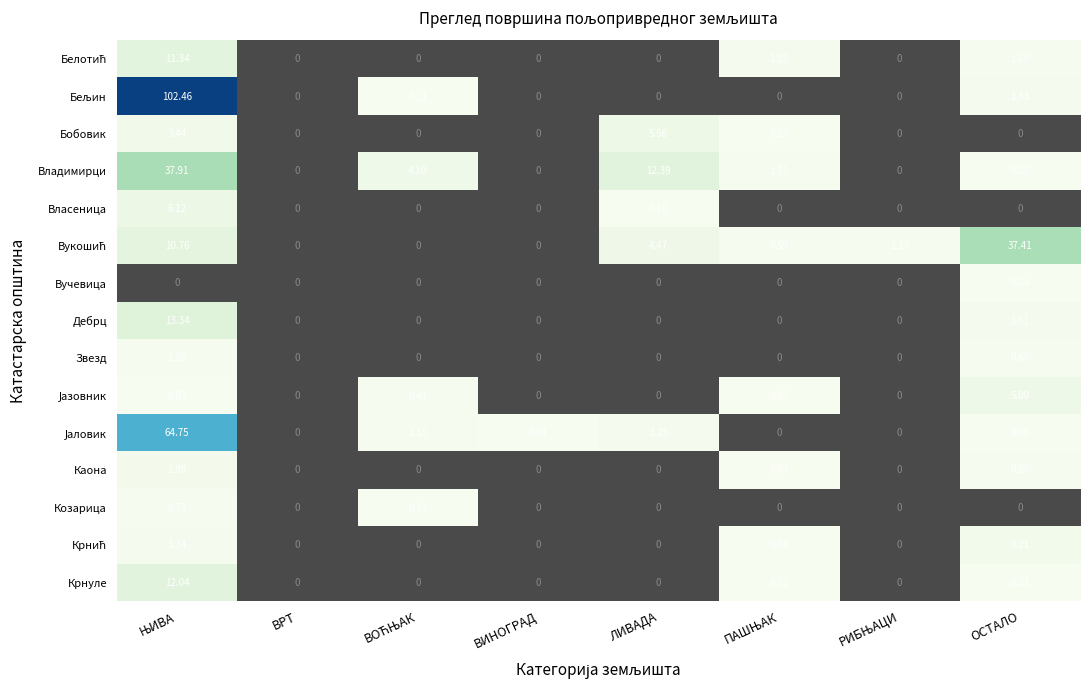

Which category has the lowest value across all series?

ВРТ